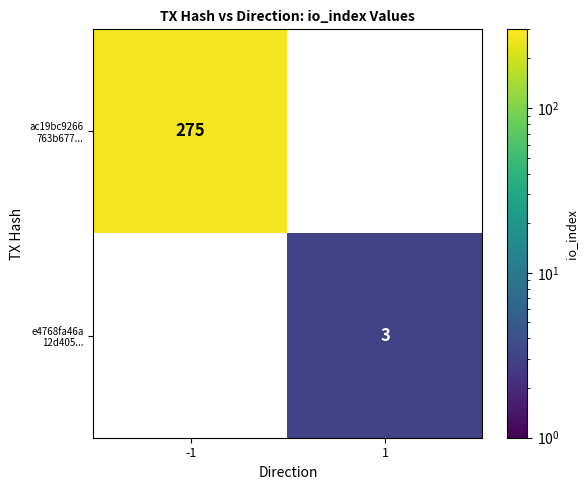

Which series has the widest spread of values?

ac19bc9266 763b677...